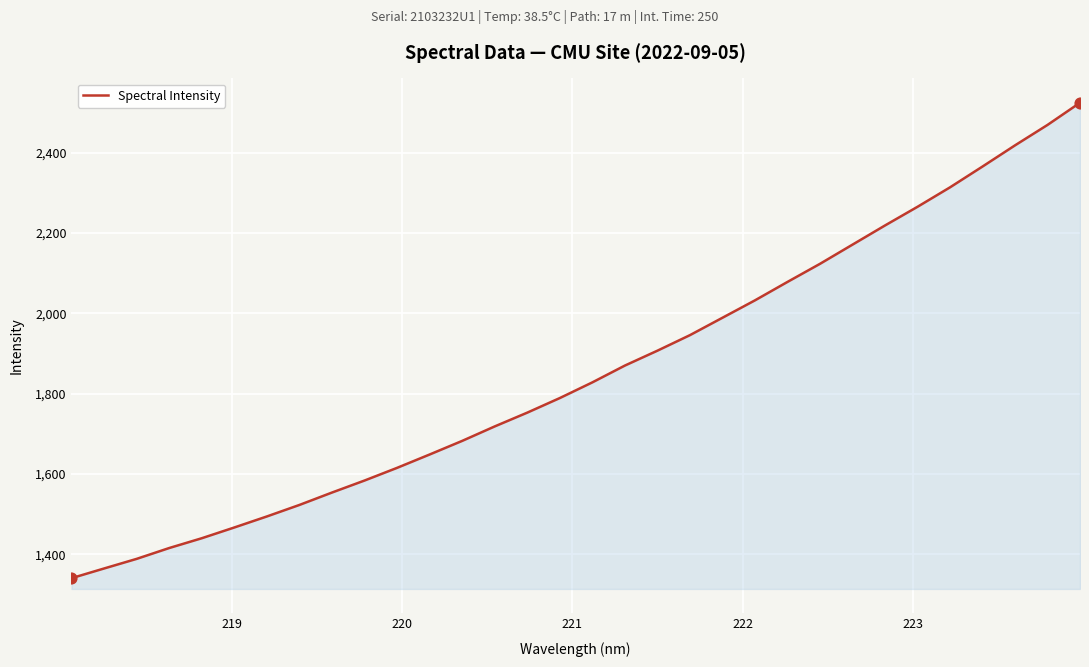

What is the difference between the maximum and minimum values?

1183.5